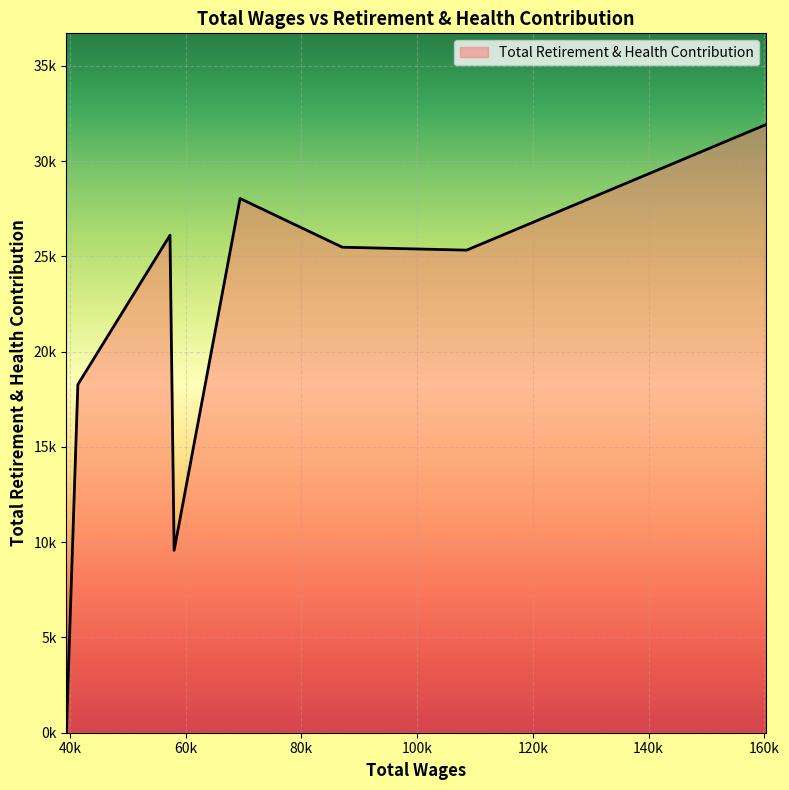

What is the difference between the maximum and second lowest values?

22343